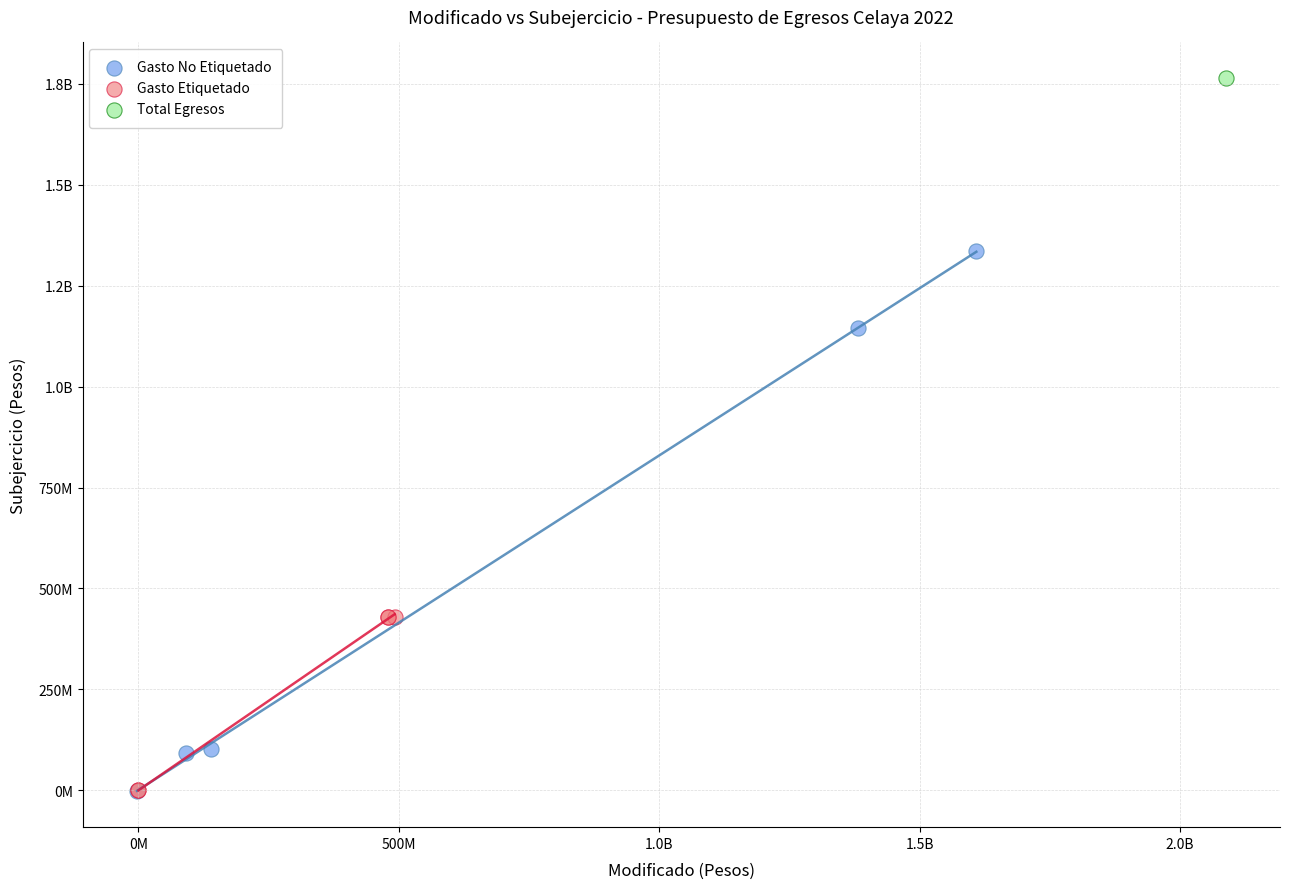

What are all the series names shown in the legend?

Gasto No Etiquetado, Gasto Etiquetado, Total Egresos